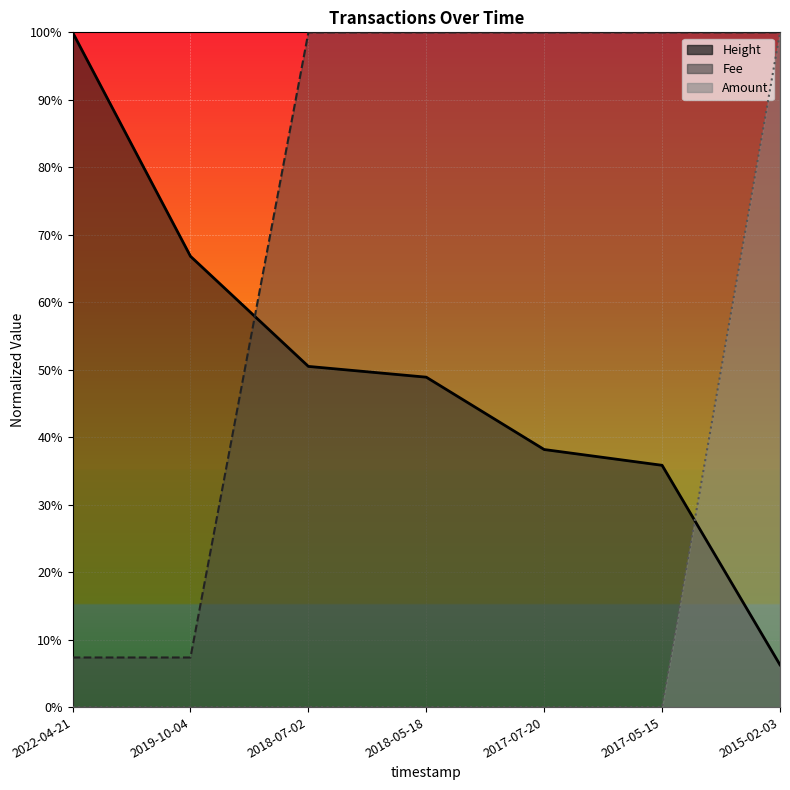

What is the difference between the maximum and minimum values in the Fee series?

0.9